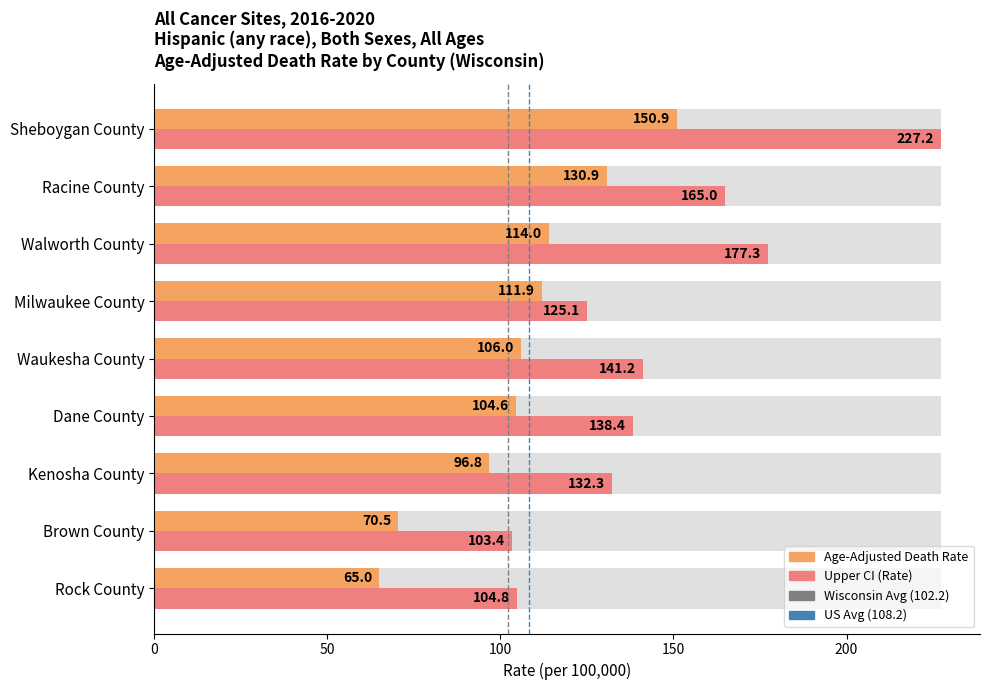

Rank the series by their maximum value, from lowest to highest.

Age-Adjusted Death Rate, Upper CI